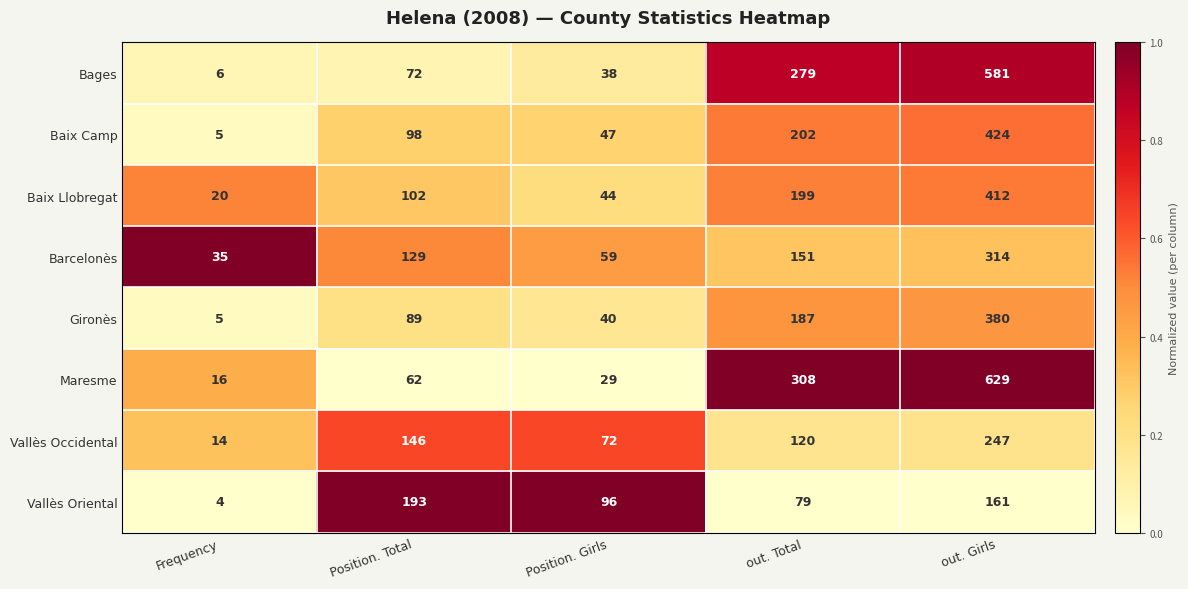

What is the sum of the Baix Llobregat values at Position. Girls and Frequency?

64